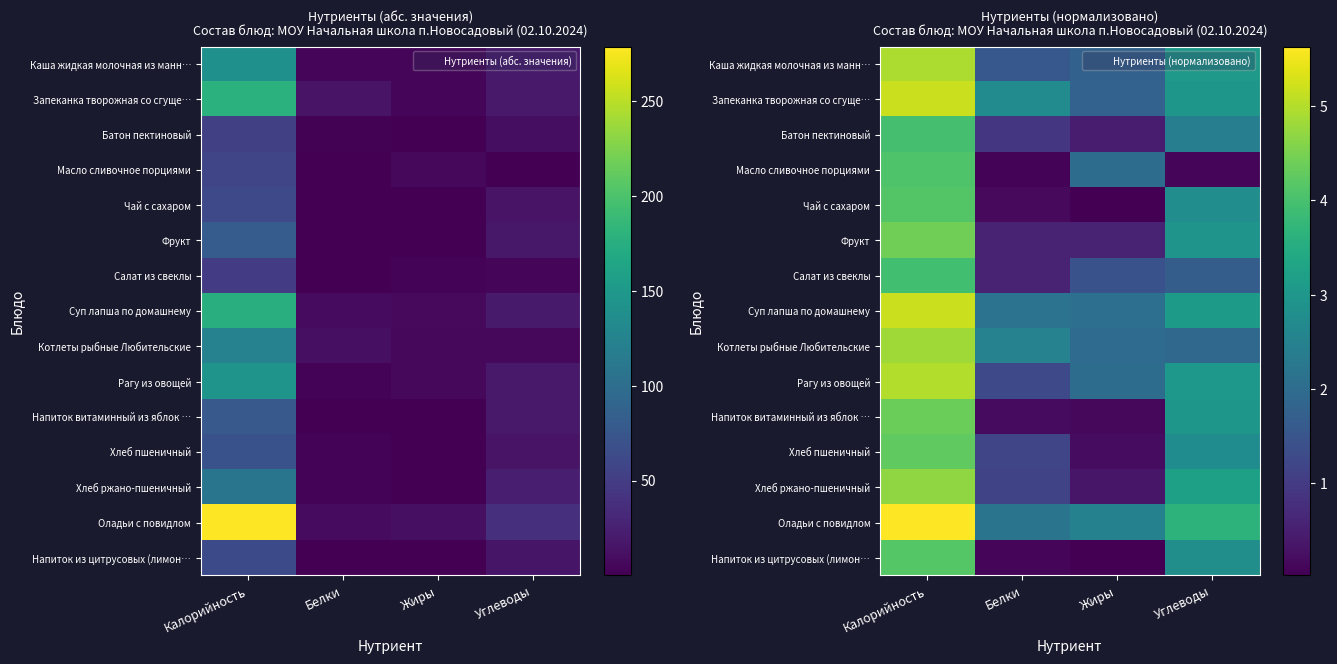

List the labels in order of Напиток из цитрусовых (лимон… value, smallest first.

Жиры, Белки, Углеводы, Калорийность